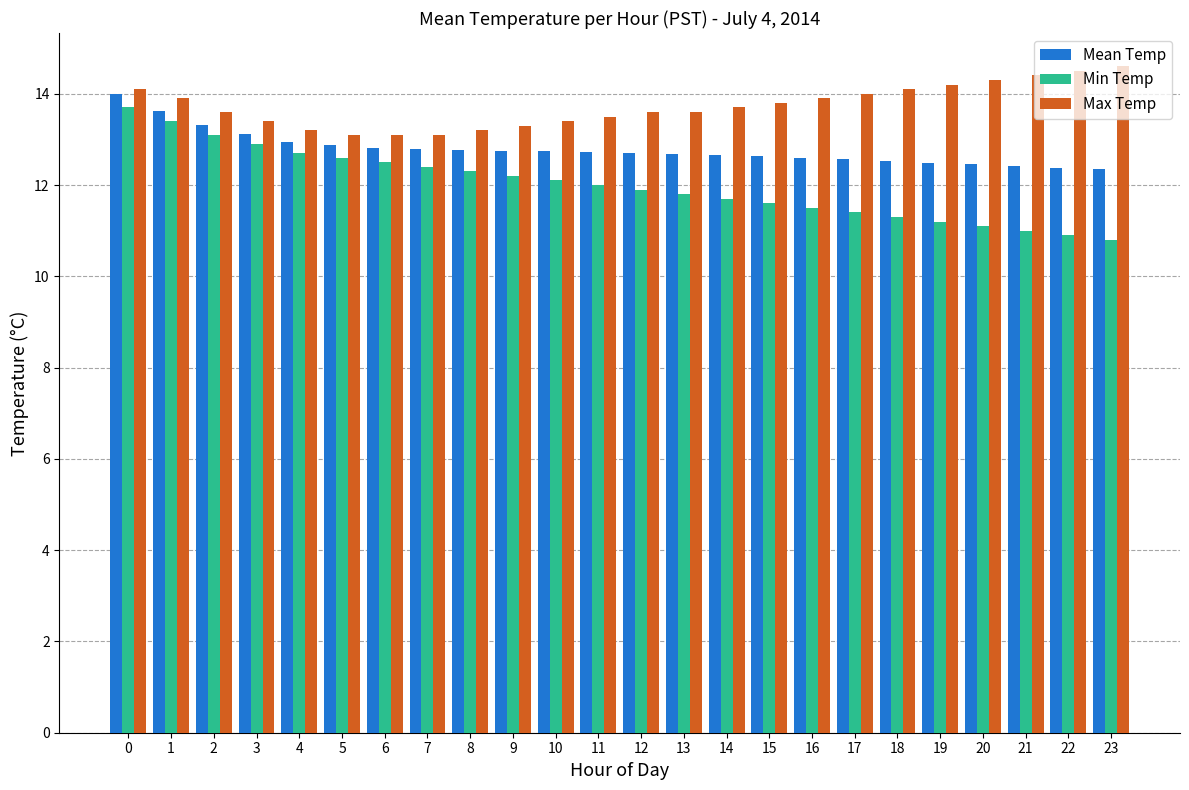

Rank the series by their average value, from lowest to highest.

Min Temp, Mean Temp, Max Temp